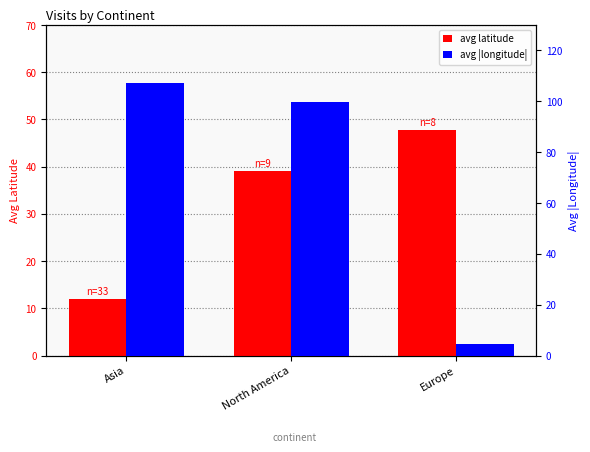

Which series has the largest total across all categories?

avg |longitude|